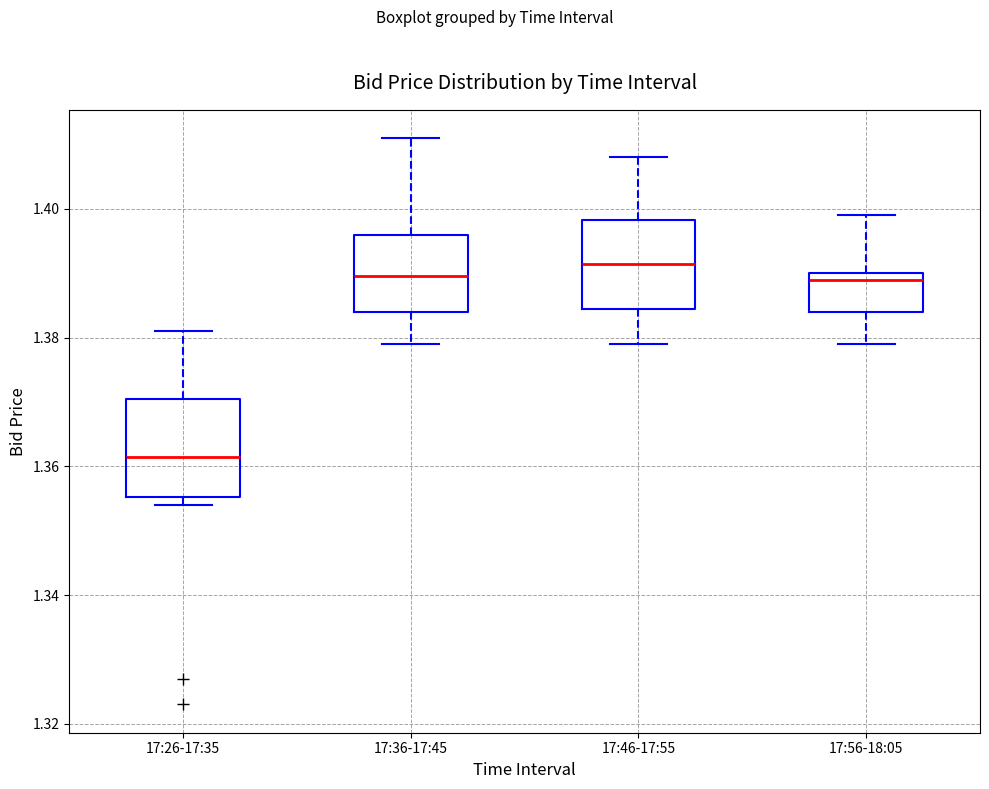

Which box's median line is the lowest?

17:26-17:35